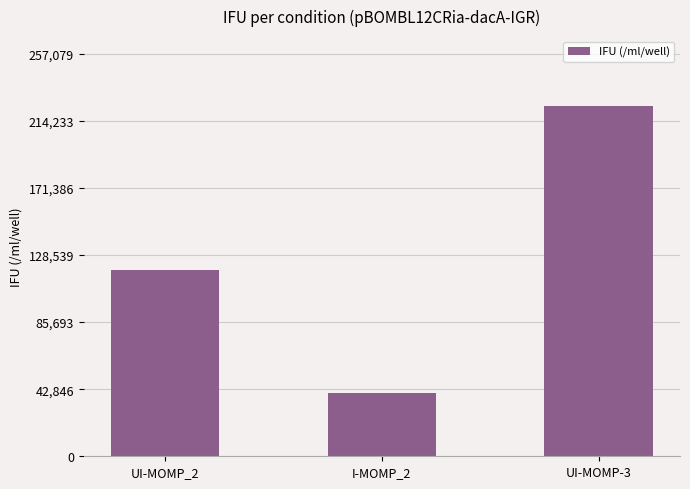

How many values exceed 118882?

2